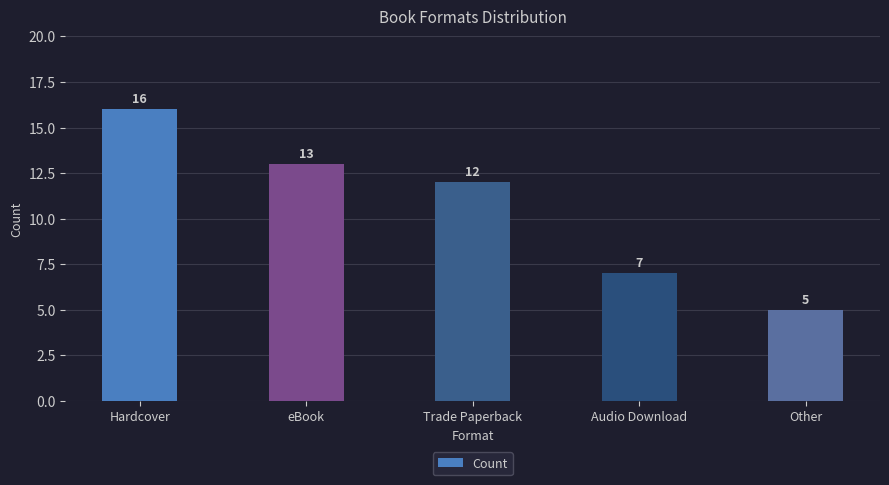

Which has a higher value, Other or eBook?

eBook